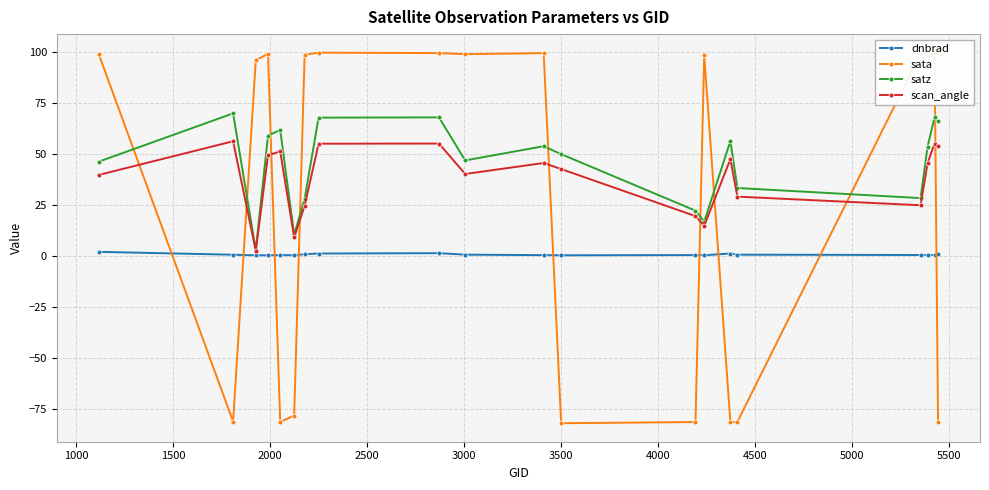

Rank the series by their average value, from highest to lowest.

satz, scan_angle, sata, dnbrad